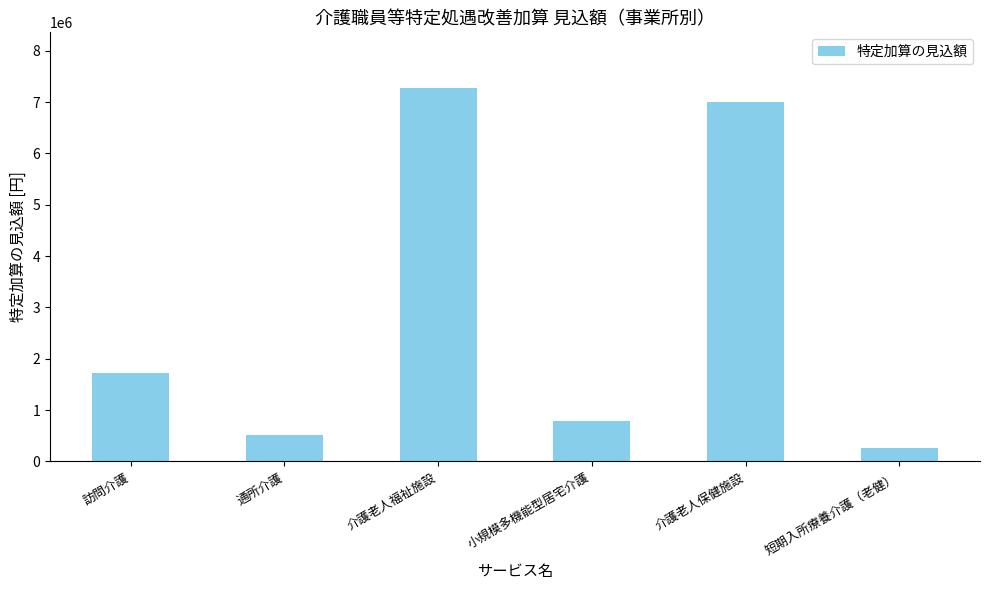

True or false: the data shows 783360 at 小規模多機能型居宅介護.

True